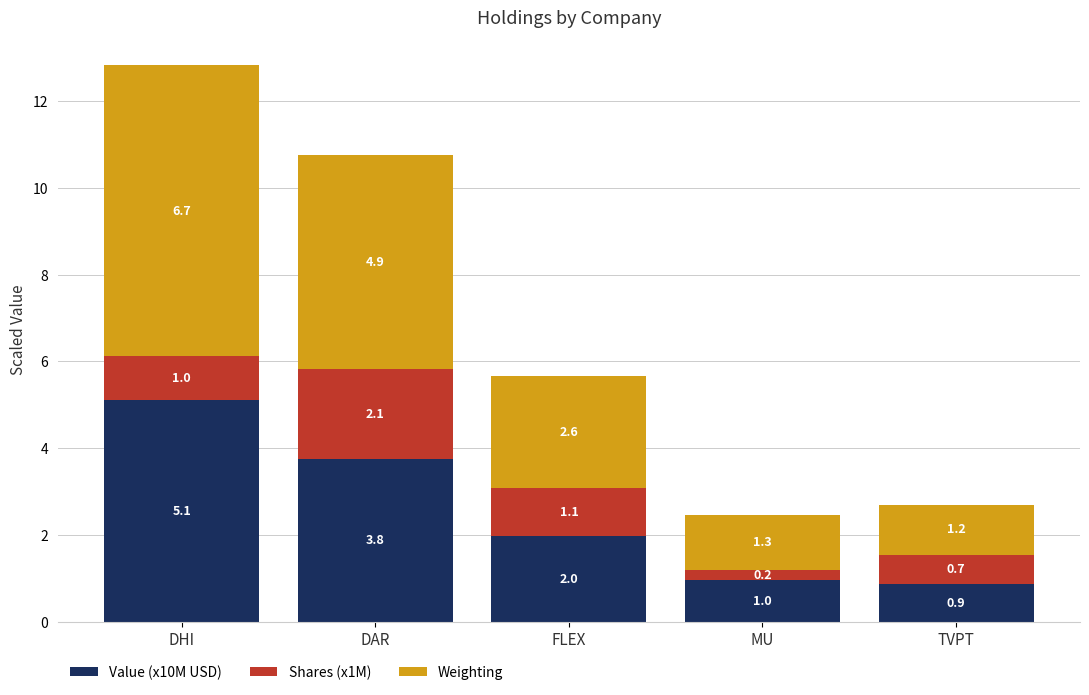

Reading left to right, transcribe the values for Value (x10M USD).

DHI=5.1	DAR=3.8	FLEX=2.0	MU=1.0	TVPT=0.9